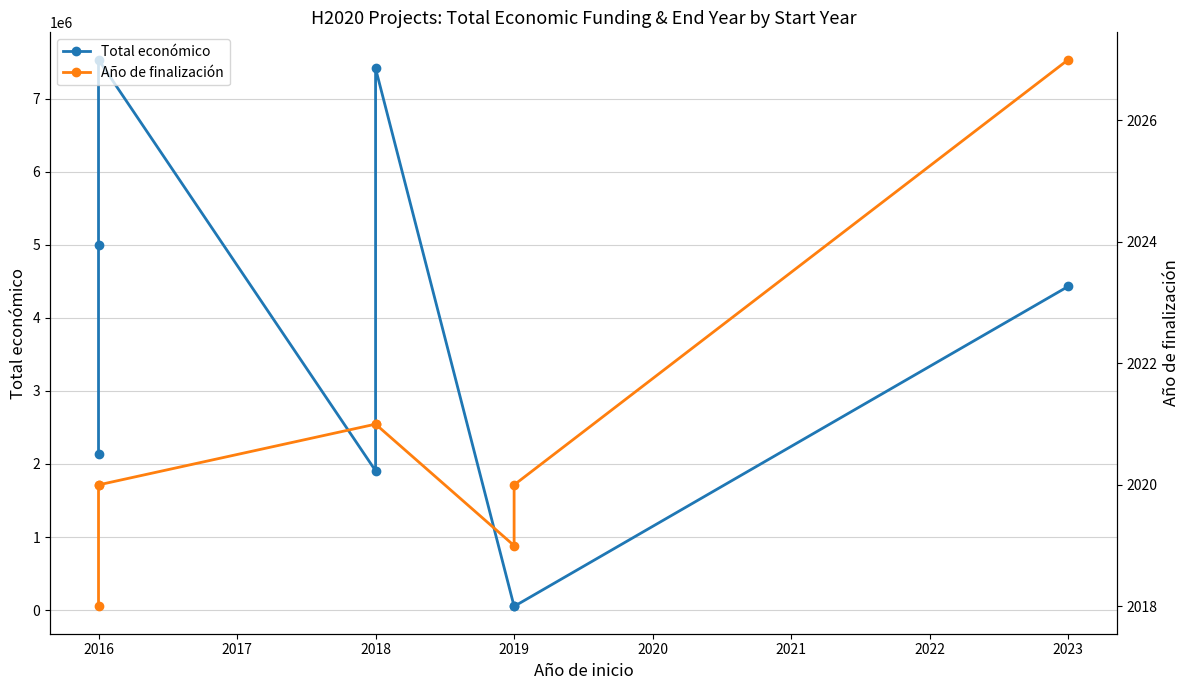

The Año de finalización series shows 540 at 2023. True or false?

False